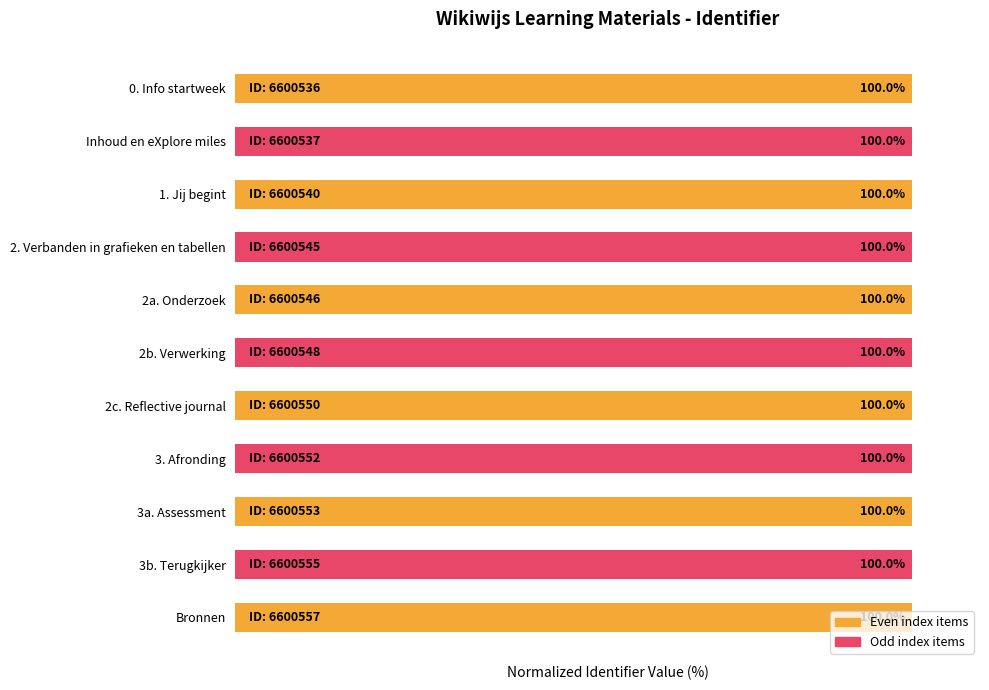

The chart shows a value of 27.0 at 2a. Onderzoek. True or false?

False